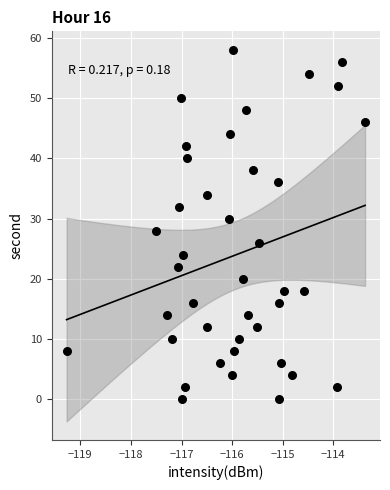

What is the range of Y values (max minus min)?

58